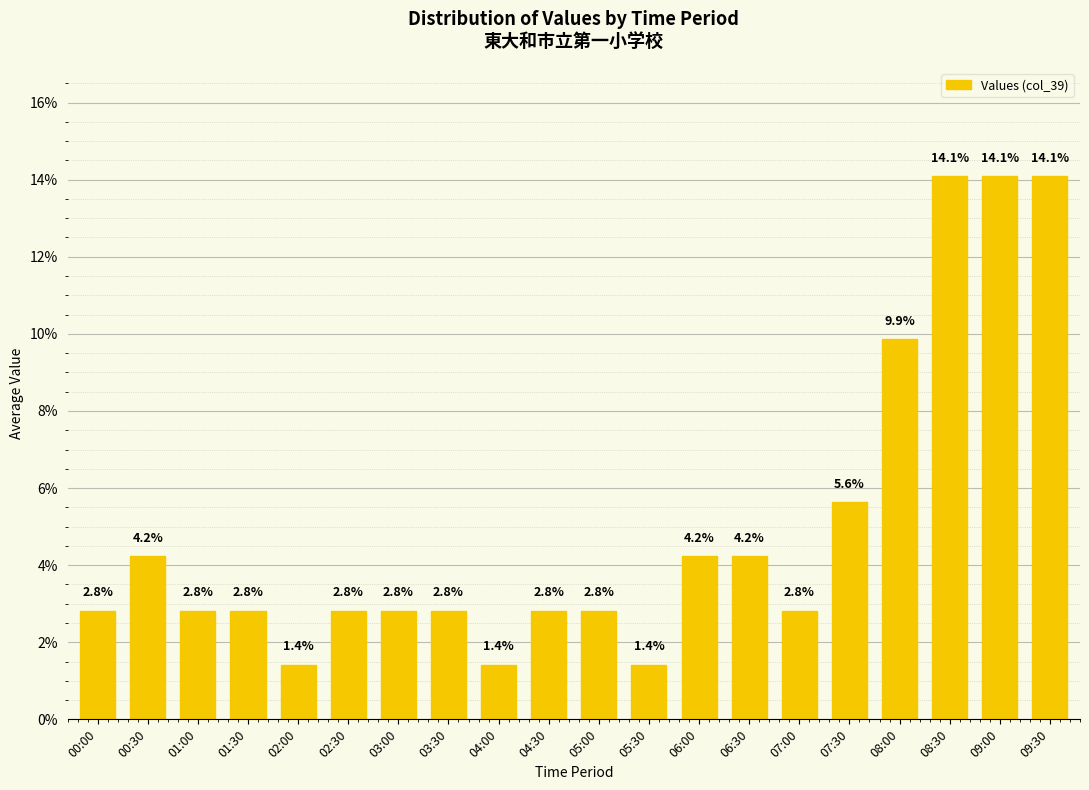

True or false: the data shows 20.5 at 09:30.

False